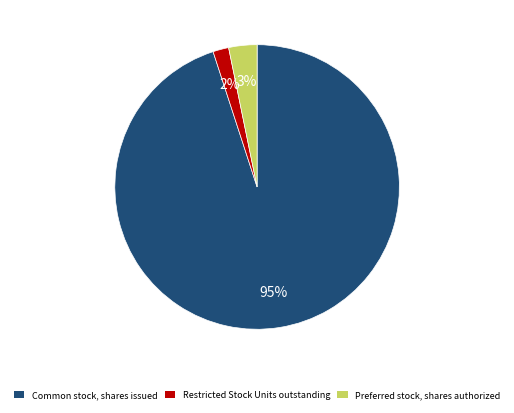

Between Common stock, shares issued and Preferred stock, shares authorized, which is larger?

Common stock, shares issued